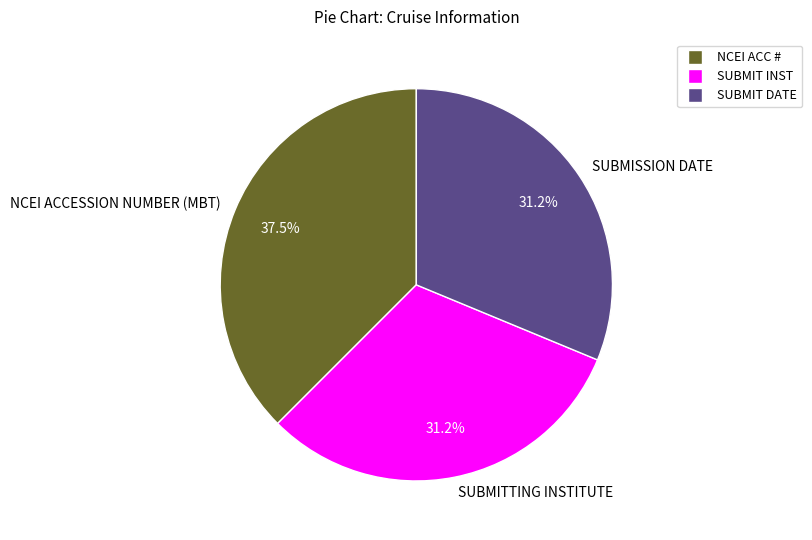

To the nearest percent, what portion does SUBMITTING INSTITUTE represent?

31%